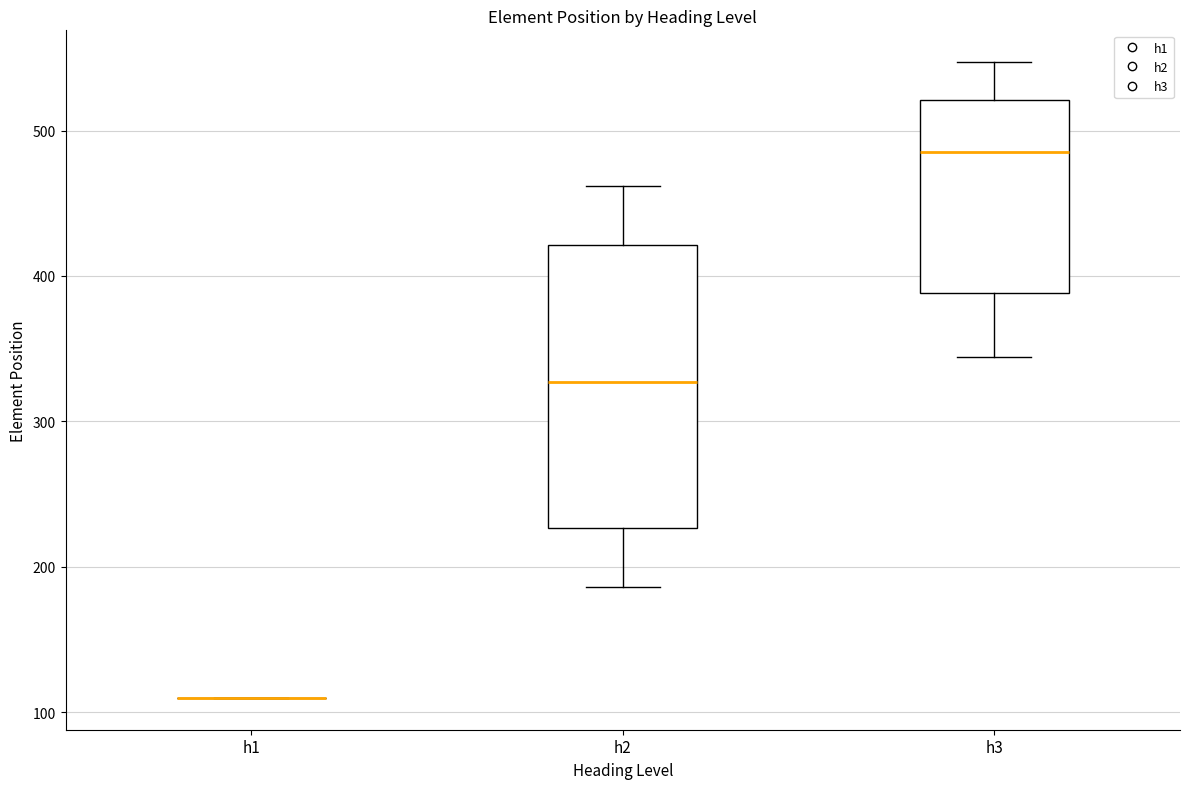

Comparing the boxes themselves (not the whiskers), which one is the tallest?

h2